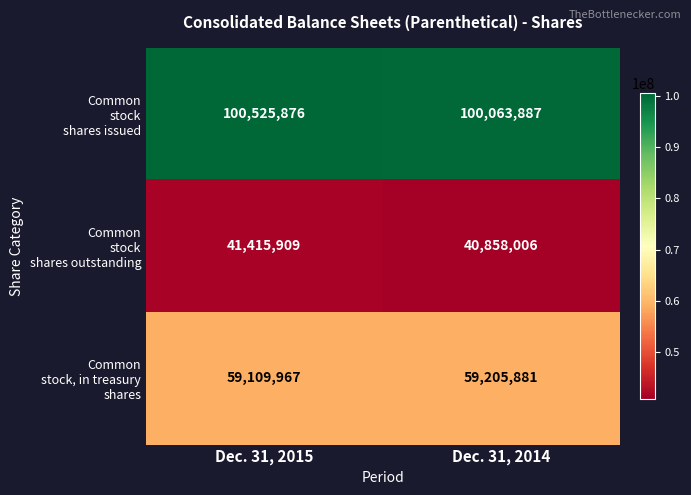

At which category is the sum across all series the highest?

Dec. 31, 2015